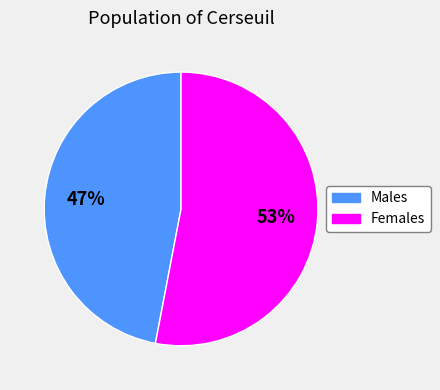

To the nearest percent, what is the average slice percentage?

50%